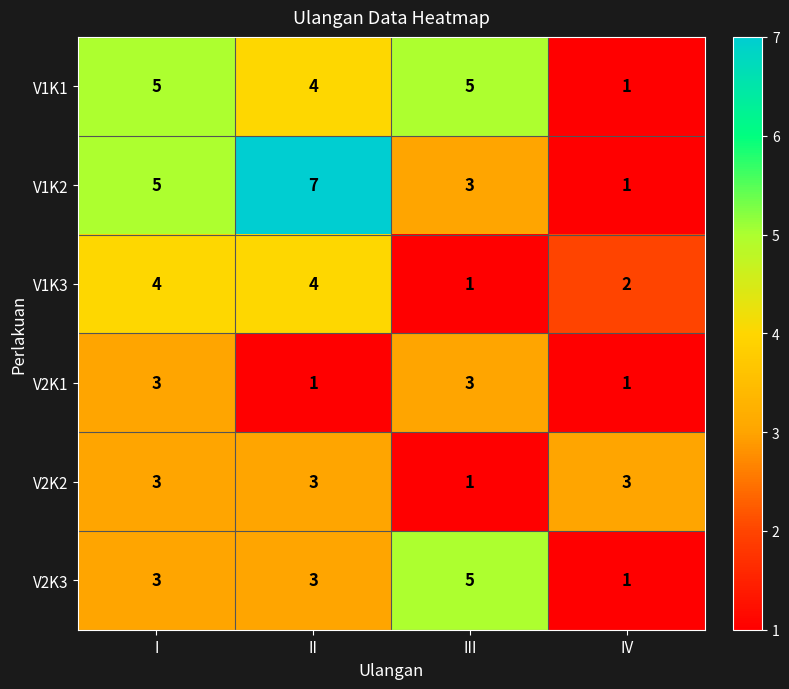

What is the total value across all series at I?

23